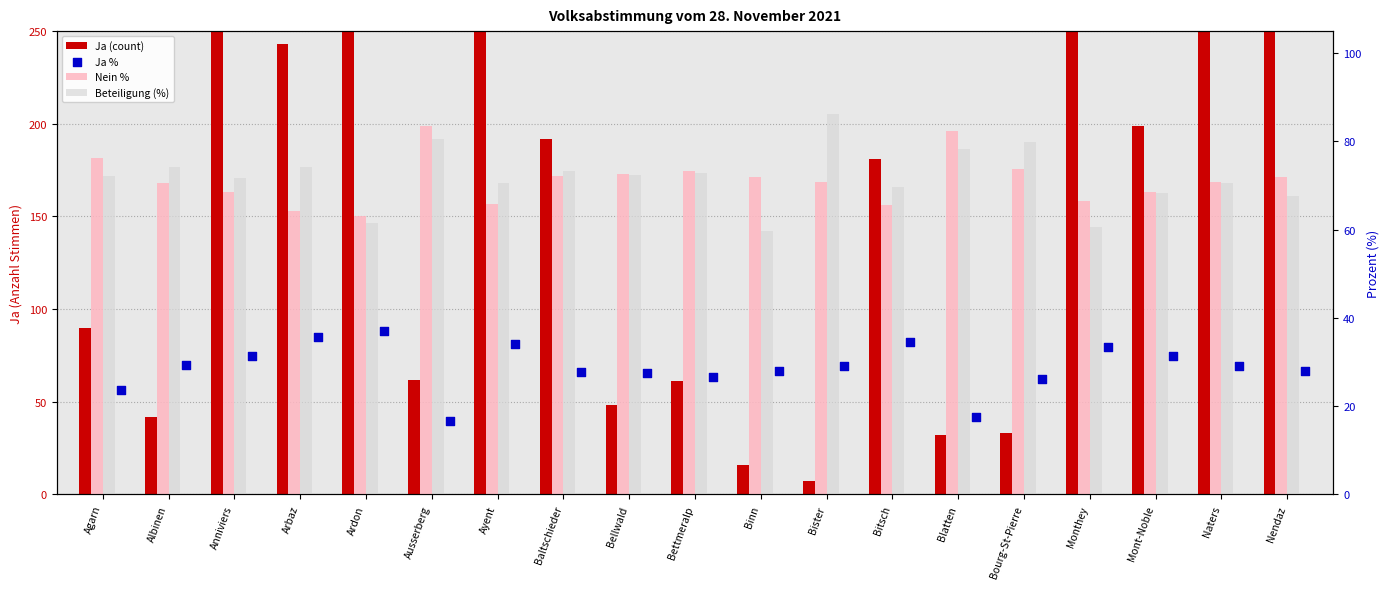

Which series contains the lowest Y value?

Ja (count)